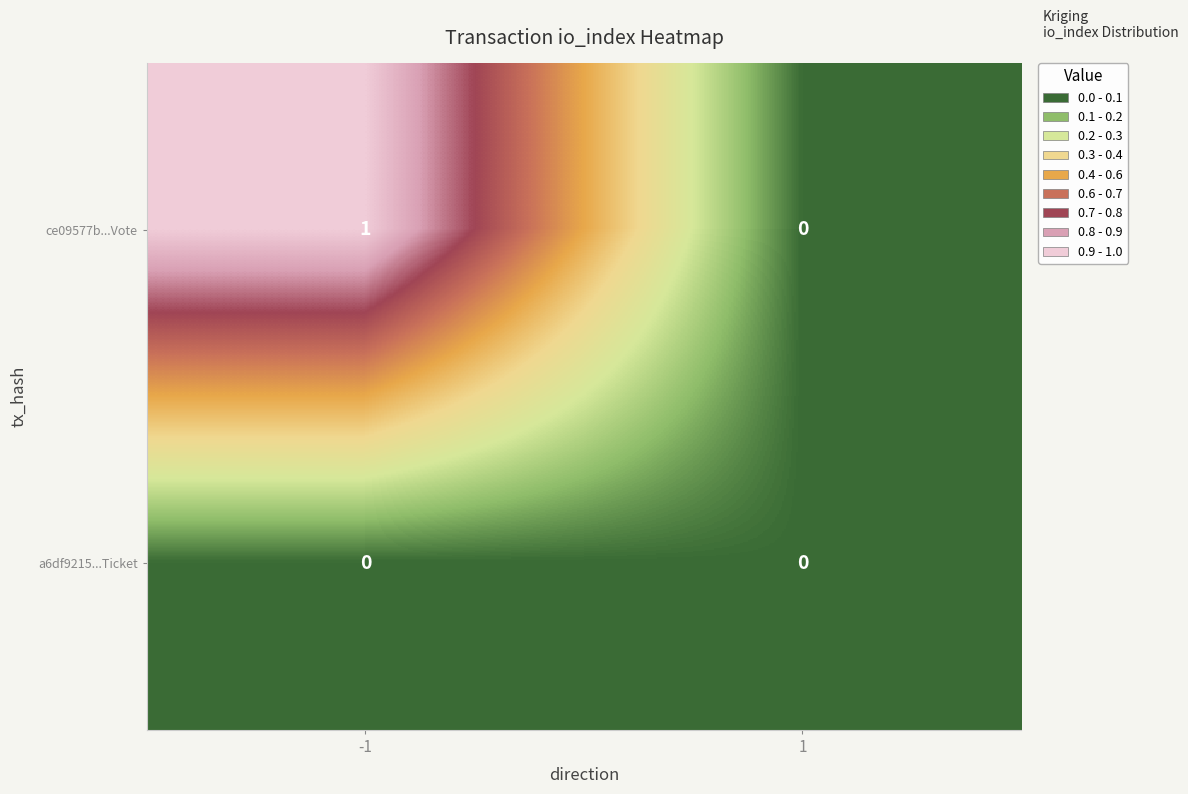

List the series in order of their overall mean, lowest first.

a6df9215...Ticket, ce09577b...Vote